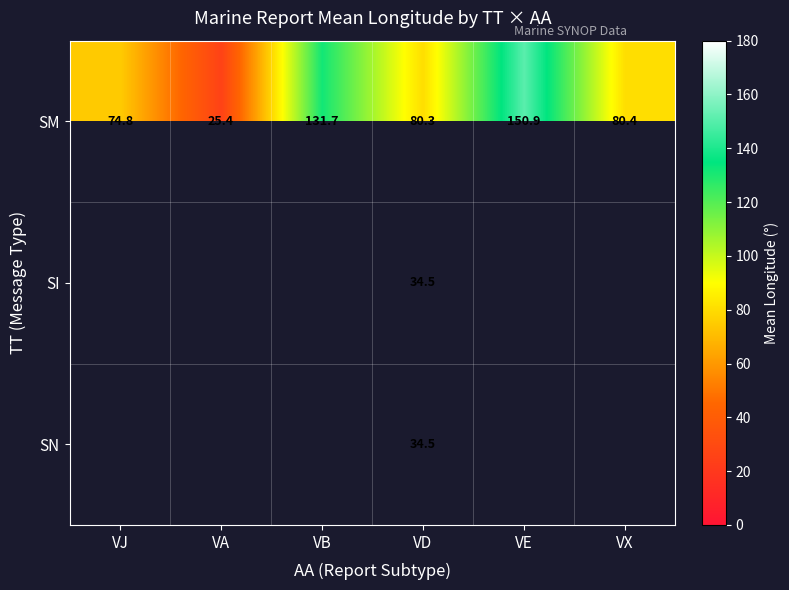

Which category has the lowest value in the SM series?

VA